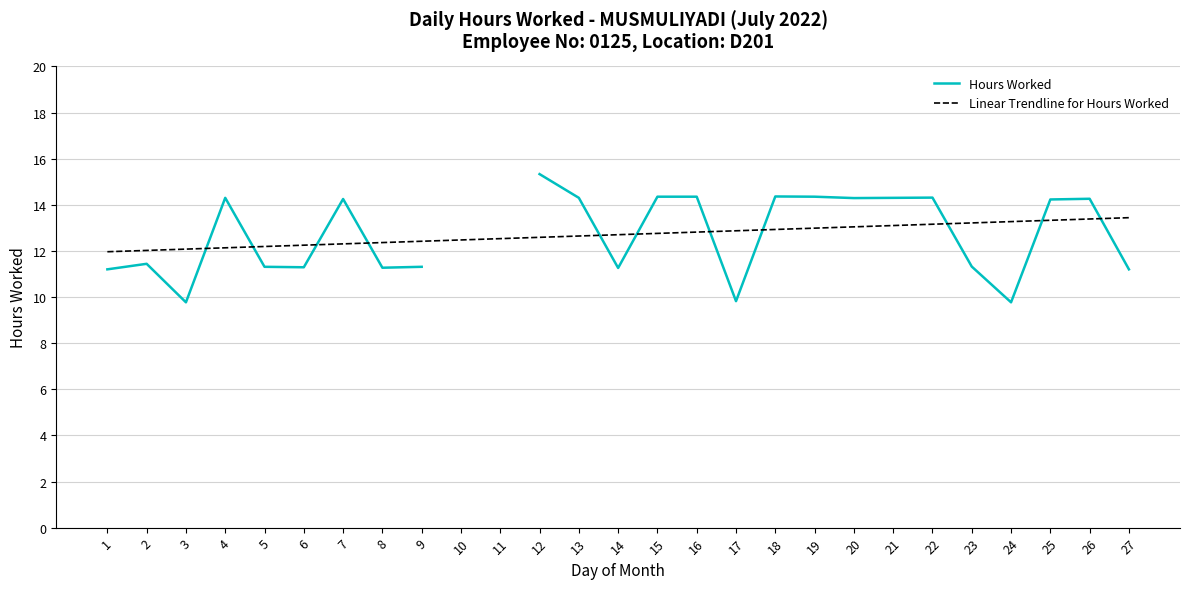

What are all the series names shown in the legend?

Hours Worked, Linear Trendline for Hours Worked